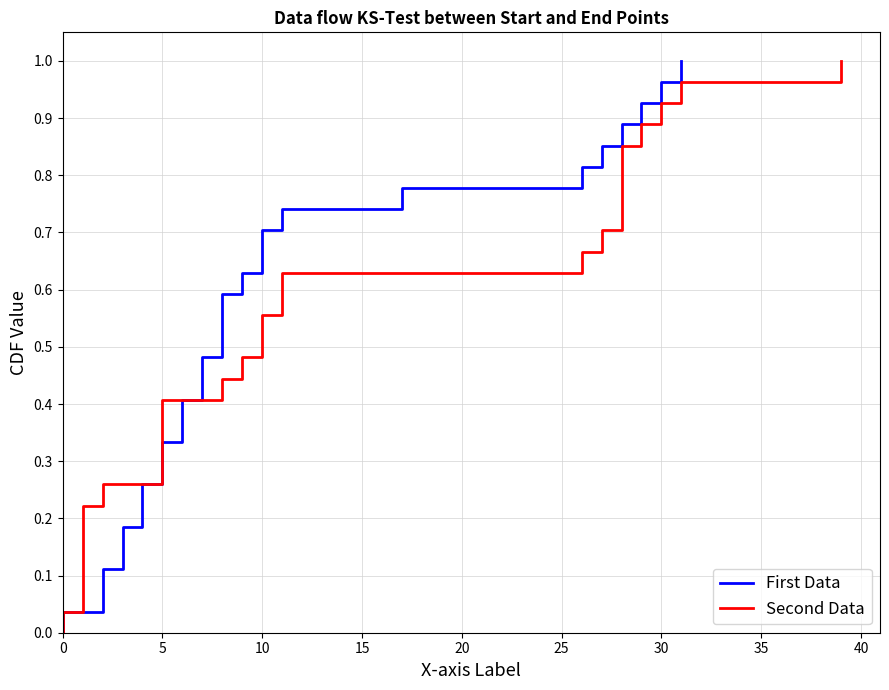

True or false: First Data and Second Data intersect in this chart.

False